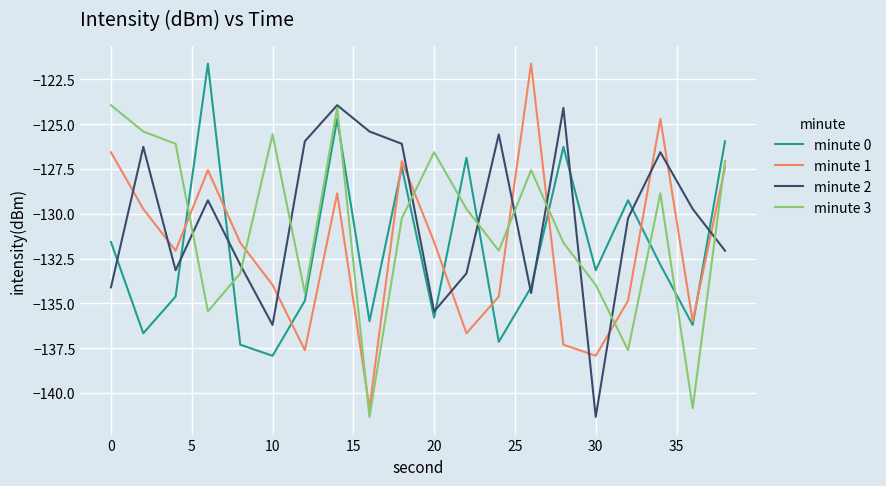

Which series has the largest range (max minus min)?

minute 1